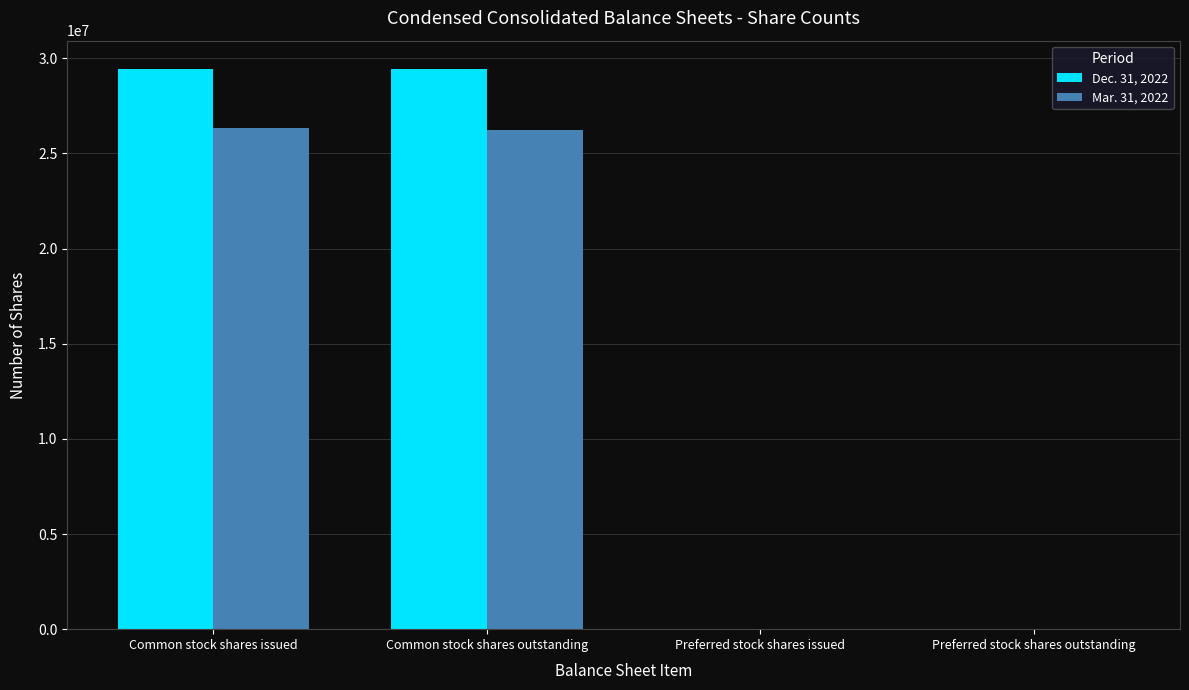

Is the value of Mar. 31, 2022 at Common stock shares issued greater than the value of Dec. 31, 2022 at Preferred stock shares outstanding?

Yes